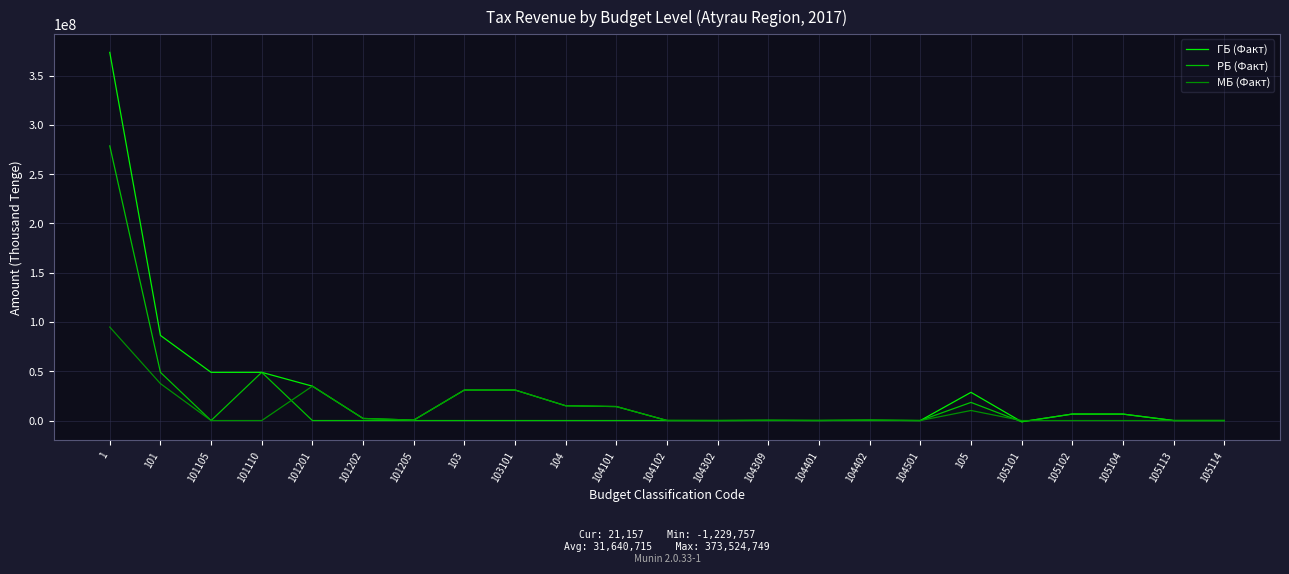

Which series has the largest range (max minus min)?

ГБ (Факт)